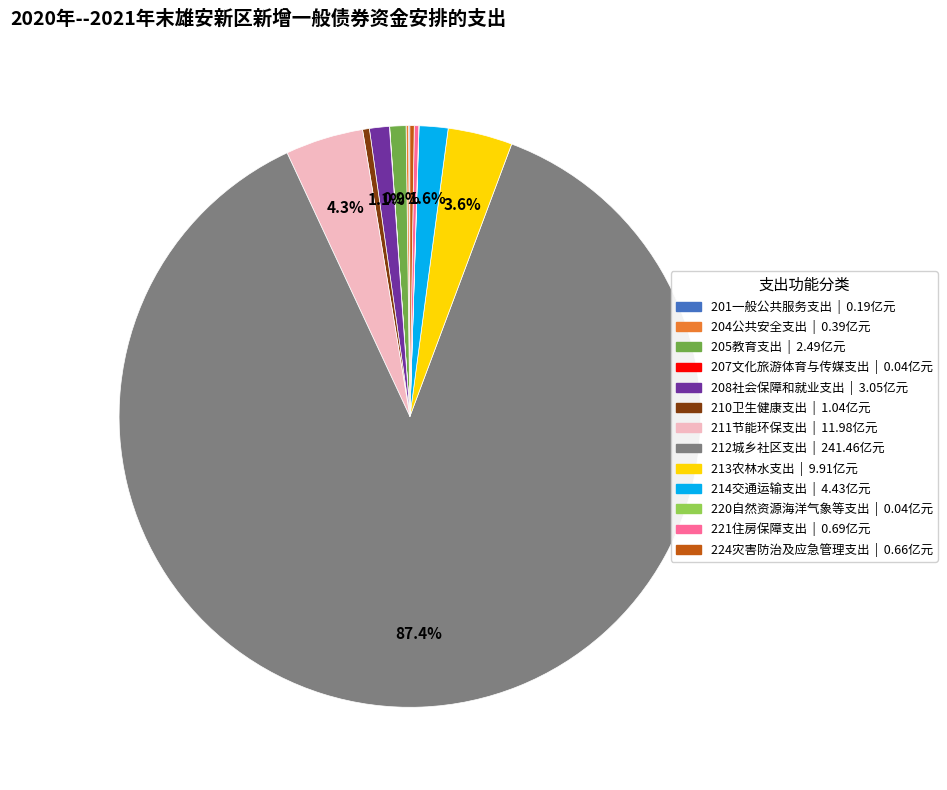

What is the largest slice in the pie chart?

212城乡社区支出